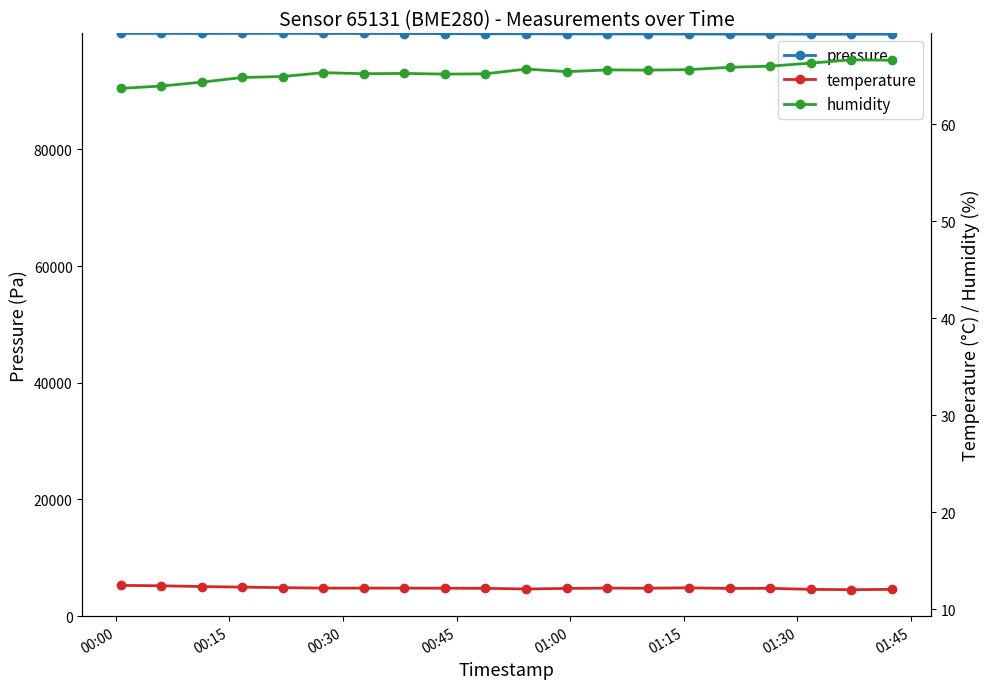

Does the chart display data point markers on the line(s)?

Yes